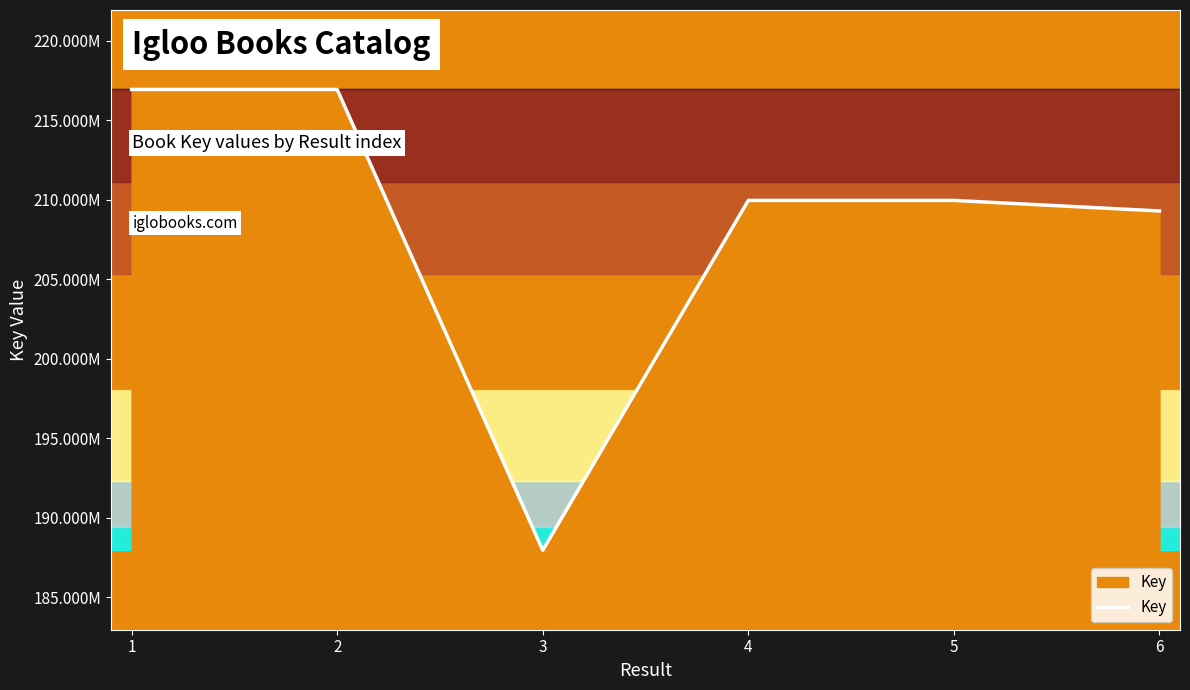

What is the difference between the maximum and minimum values?

28994039